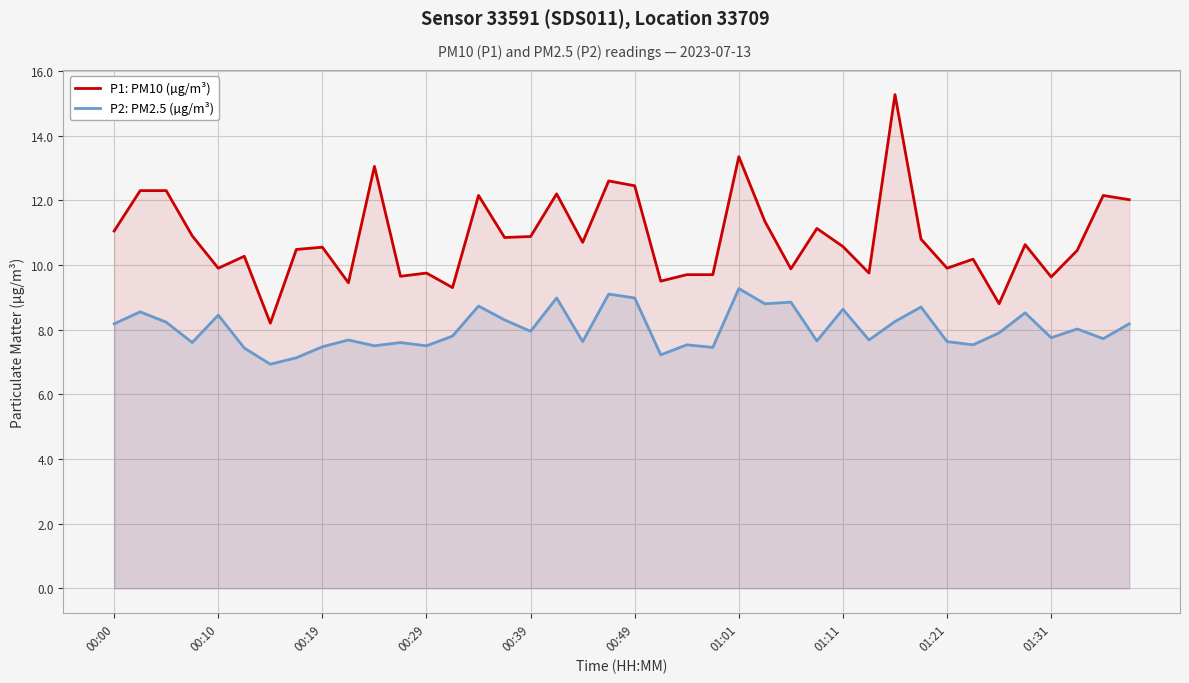

Rank the series by their maximum value, from highest to lowest.

P1: PM10 (µg/m³), P2: PM2.5 (µg/m³)